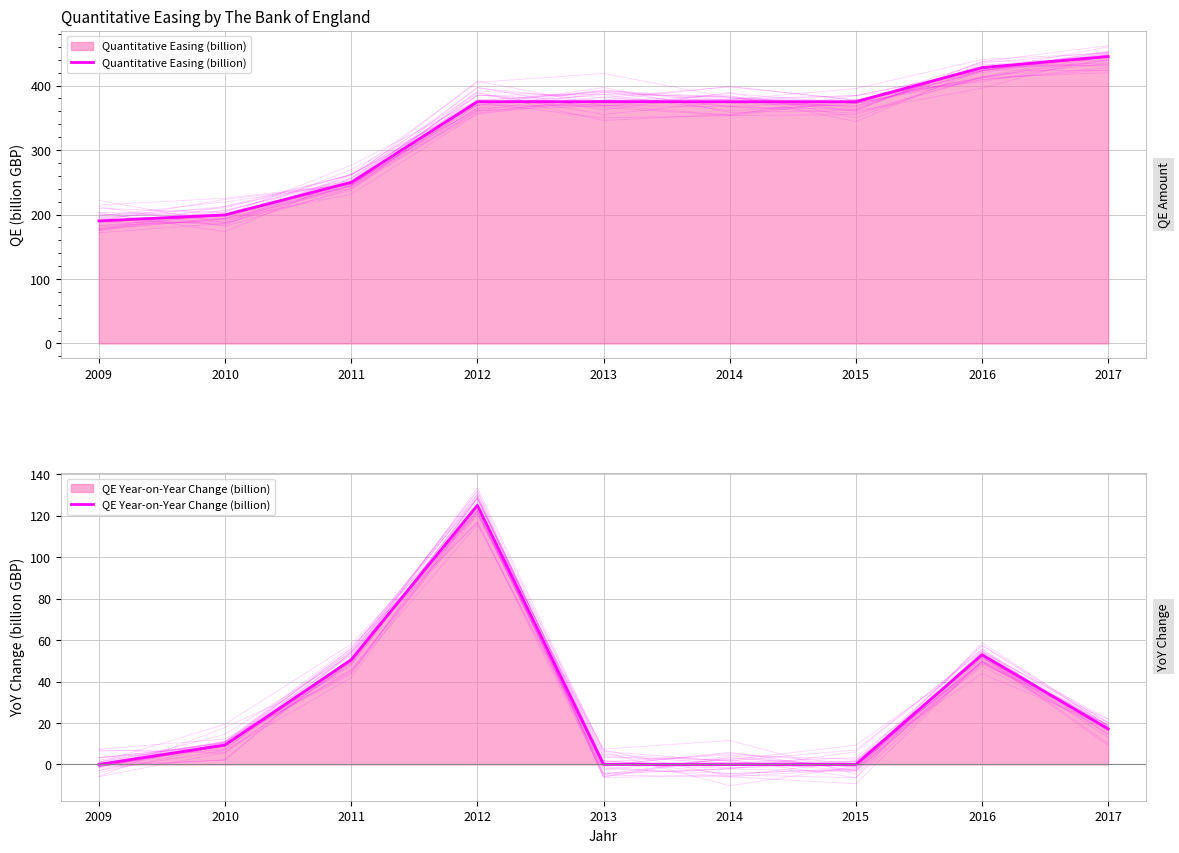

List the series in order of their overall mean, lowest first.

QE Year-on-Year Change (billion), Quantitative Easing (billion)